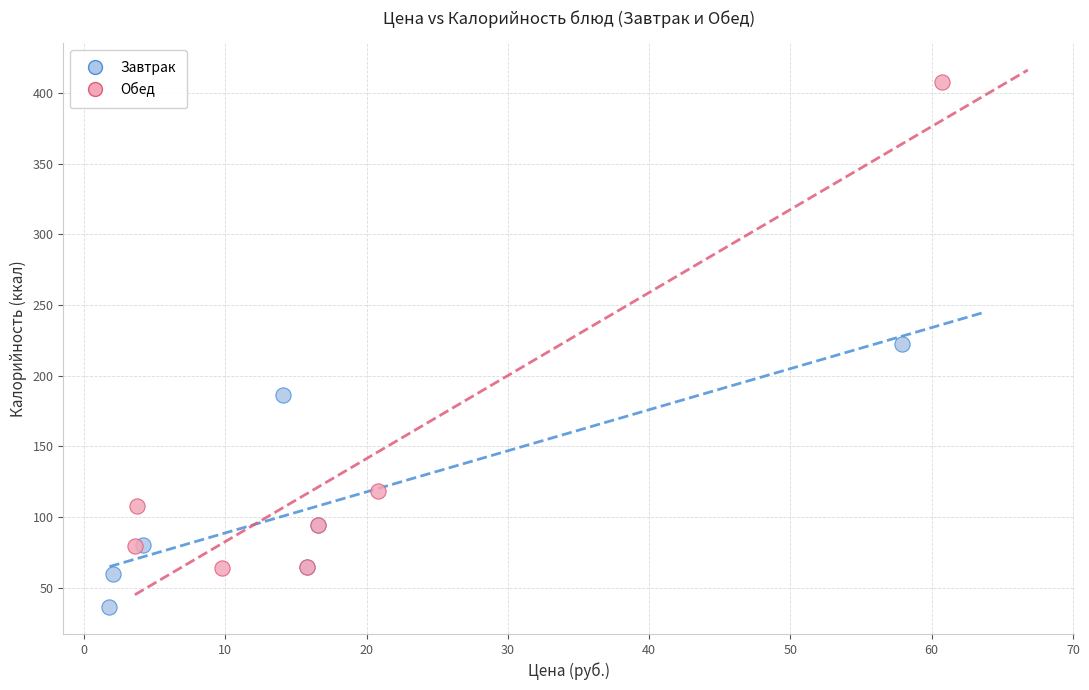

Which series reaches the minimum Y coordinate?

Завтрак